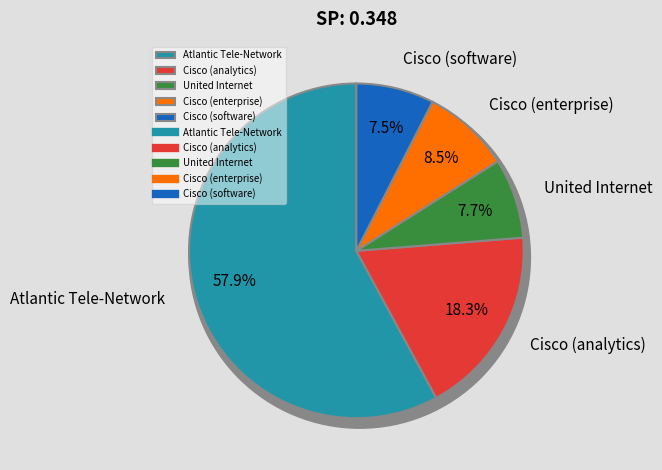

To the nearest percent, what is the average slice percentage?

20%